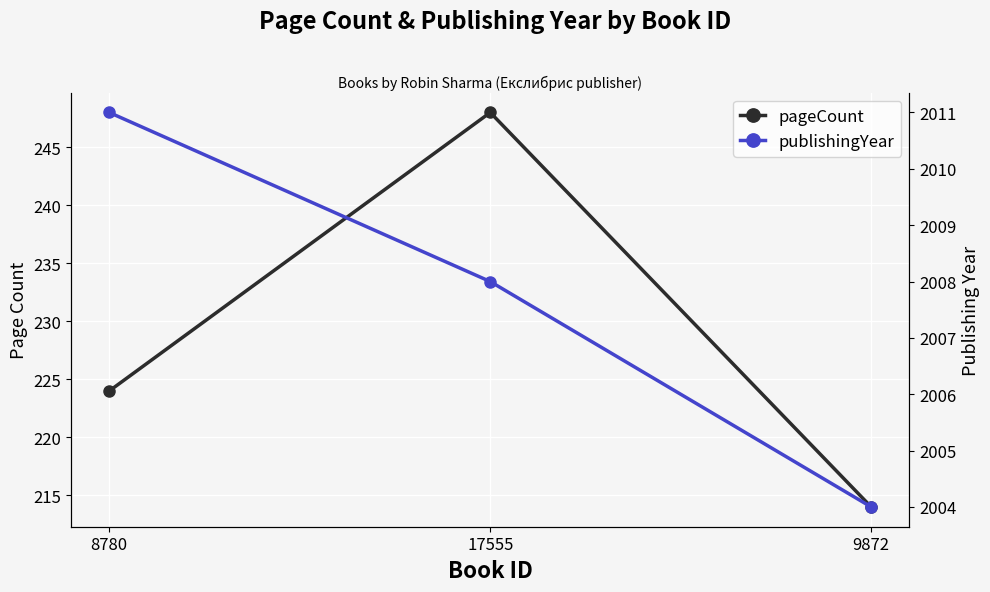

Which series has the largest total across all categories?

publishingYear